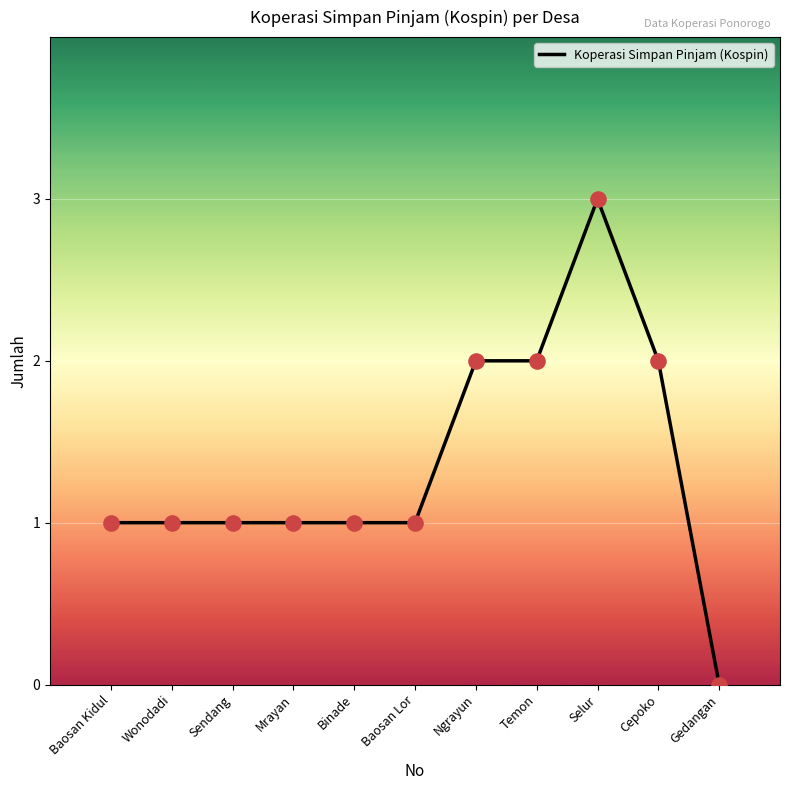

What is the change in value from Mrayan to Selur?

+2